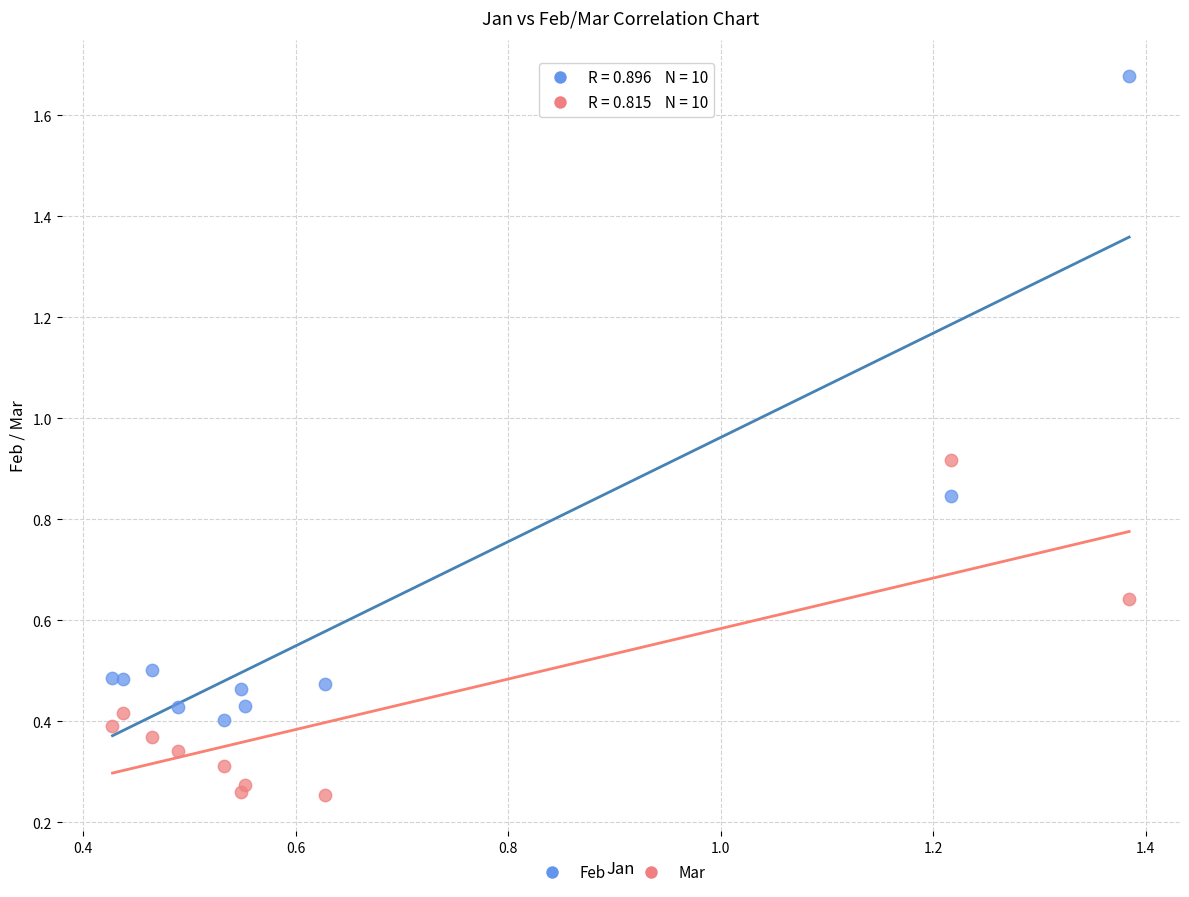

Which series reaches the maximum Y coordinate?

Feb